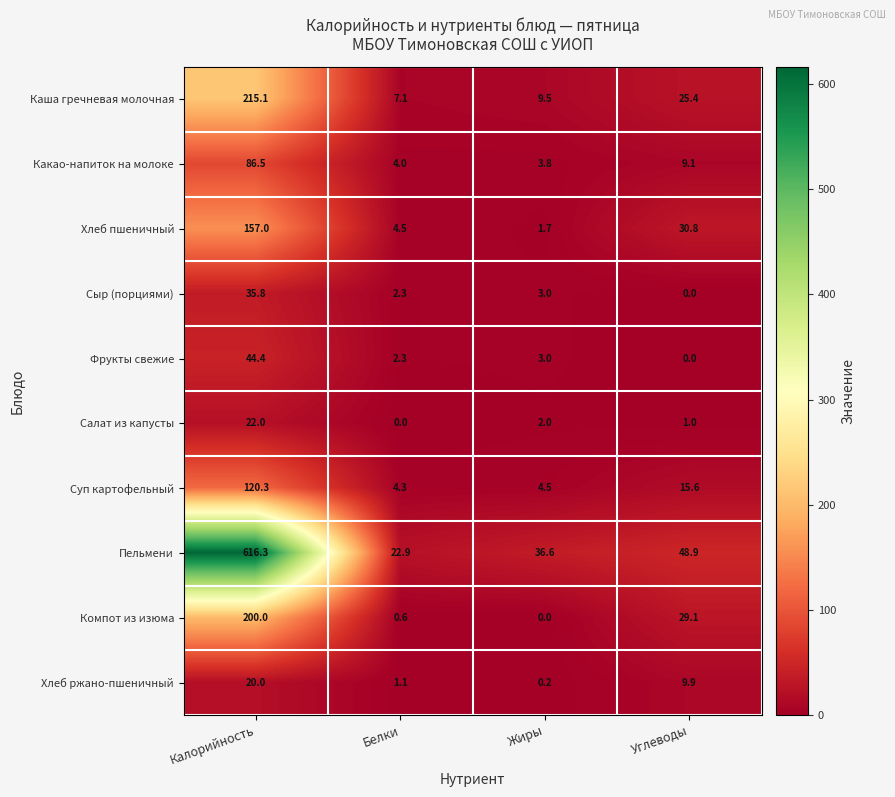

What is the greatest value displayed?

616.3